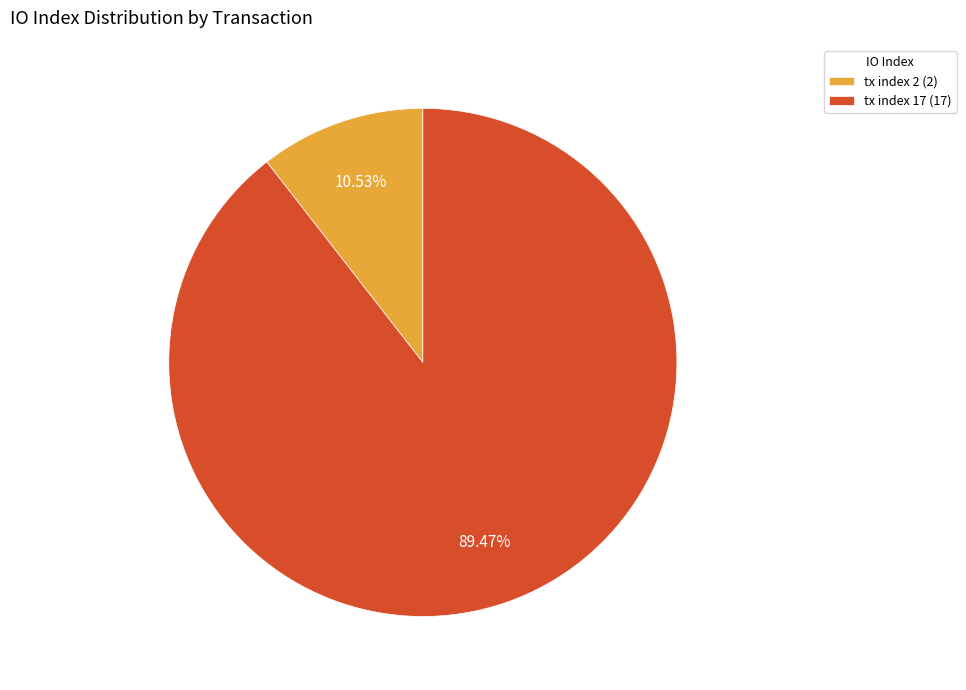

To the nearest percent, what is the combined percentage of tx index 2 and tx index 17?

100%